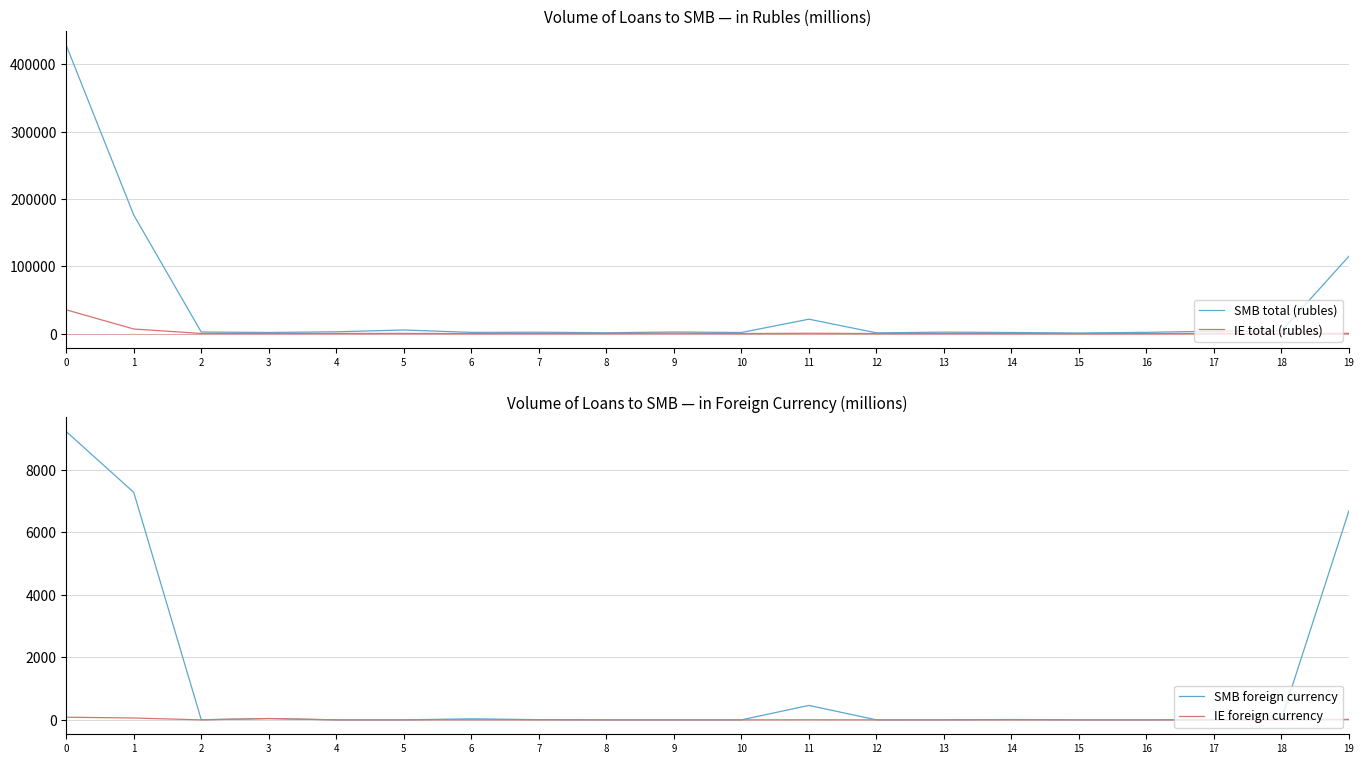

At which category does the chart reach its minimum across all series?

4